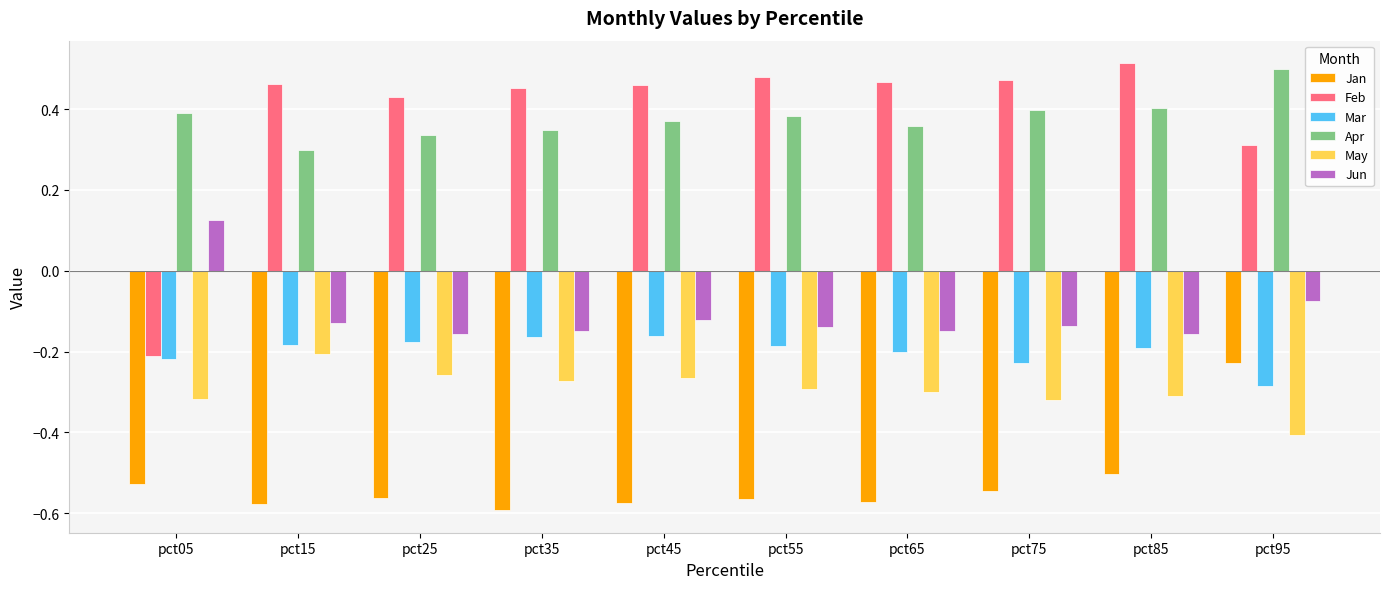

At which category is the sum across all series the highest?

pct95